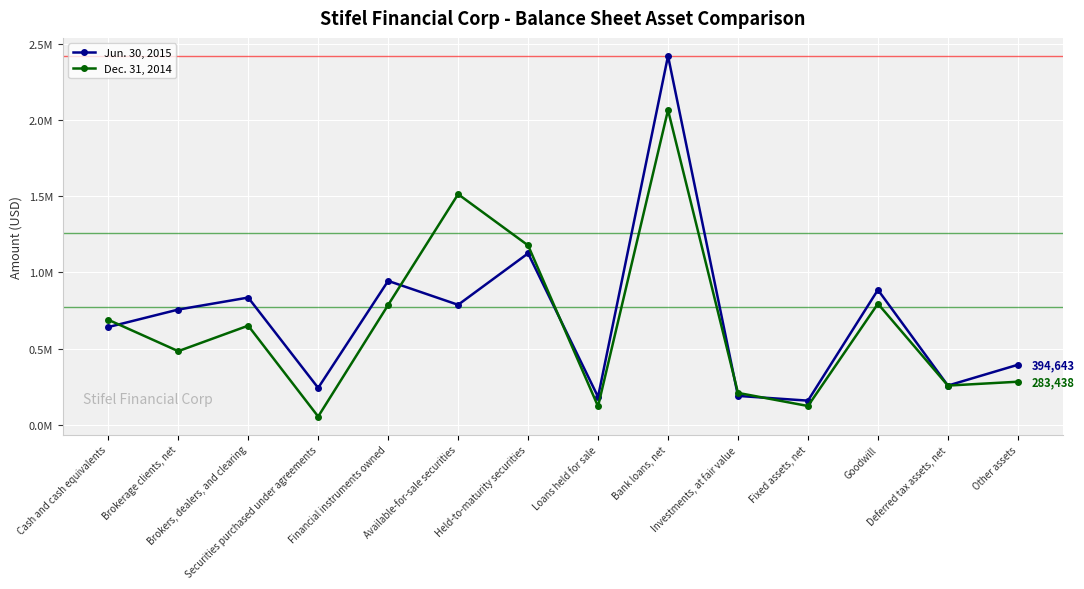

Between which two adjacent categories do Jun. 30, 2015 and Dec. 31, 2014 first intersect?

Cash and cash equivalents and Brokerage clients, net